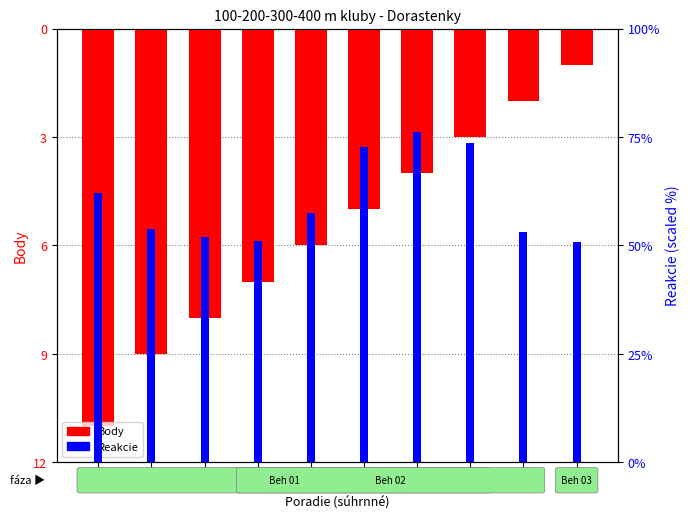

Between 1 and 2, which series saw the biggest shift?

Reakcie